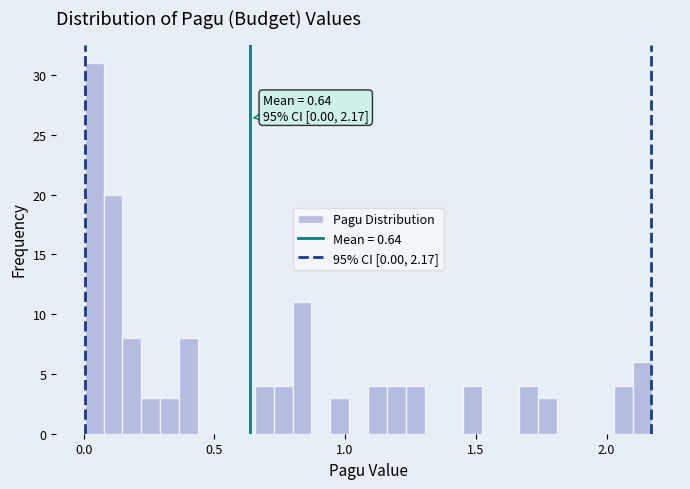

Around what value on the x-axis is the tallest bar? Give the approximate position of its centre, as read against the axis.

0.05